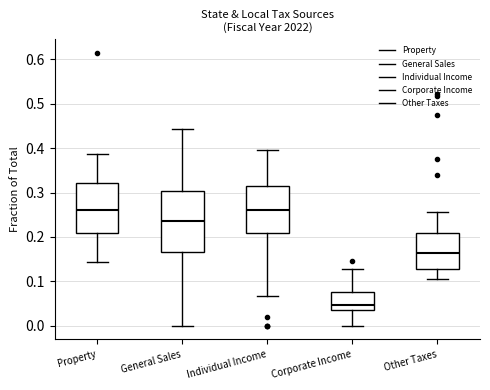

Reading left to right, transcribe this box plot: for each box, give where its median line is, the range the box spans, and where its two whiskers end, as read against the y-axis. The values are not printed on the chart, so give them approximately, as read against the axis.

Property: median 0.26, box 0.21 to 0.32, whiskers 0.14 to 0.39
General Sales: median 0.24, box 0.17 to 0.30, whiskers 0.00 to 0.44
Individual Income: median 0.26, box 0.21 to 0.32, whiskers 0.07 to 0.39
Corporate Income: median 0.05, box 0.04 to 0.08, whiskers 0.00 to 0.13
Other Taxes: median 0.16, box 0.13 to 0.21, whiskers 0.10 to 0.26